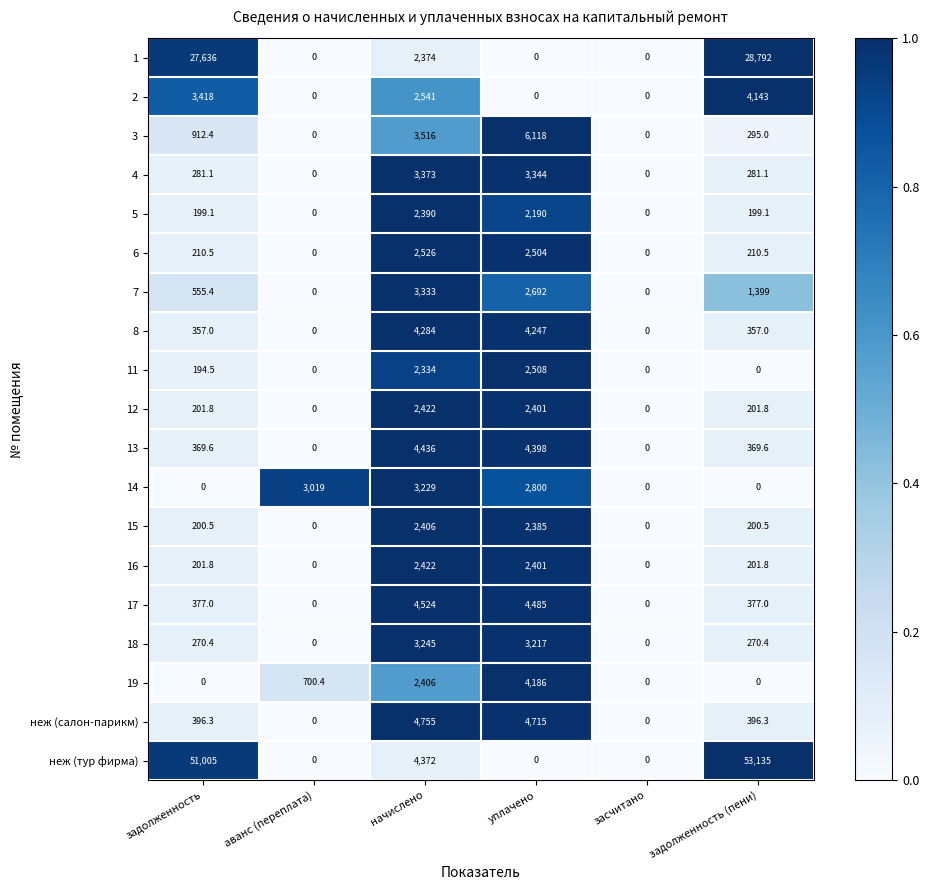

Where does the неж (салон-парикм) series first go above 396?

задолженность